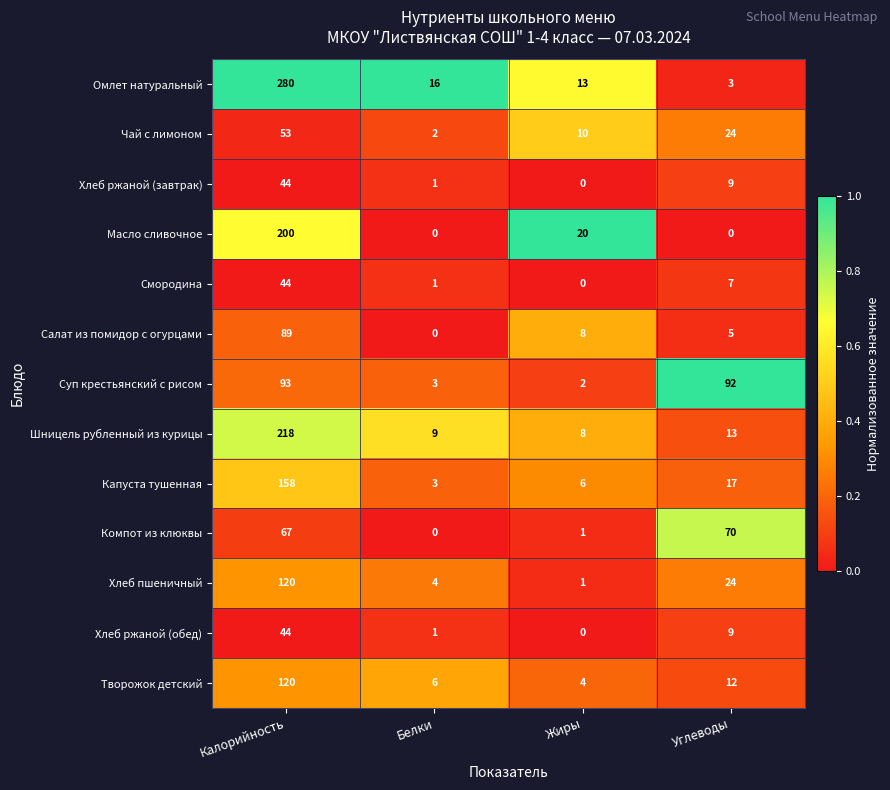

What is the difference between the highest and lowest values at Калорийность?

236